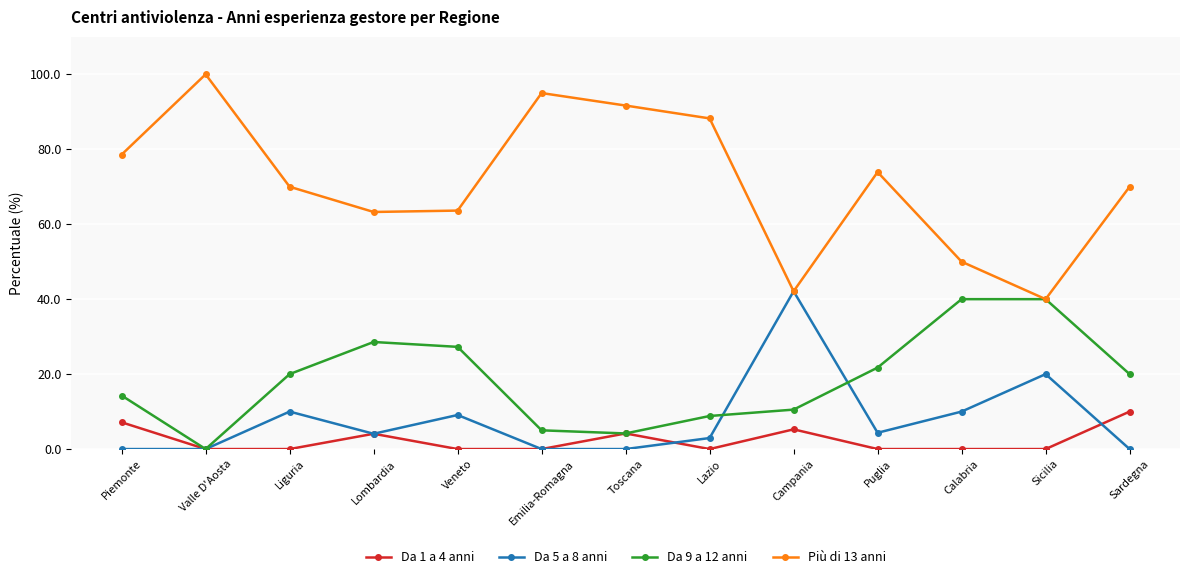

Which series changed the most between Piemonte and Lazio?

Più di 13 anni